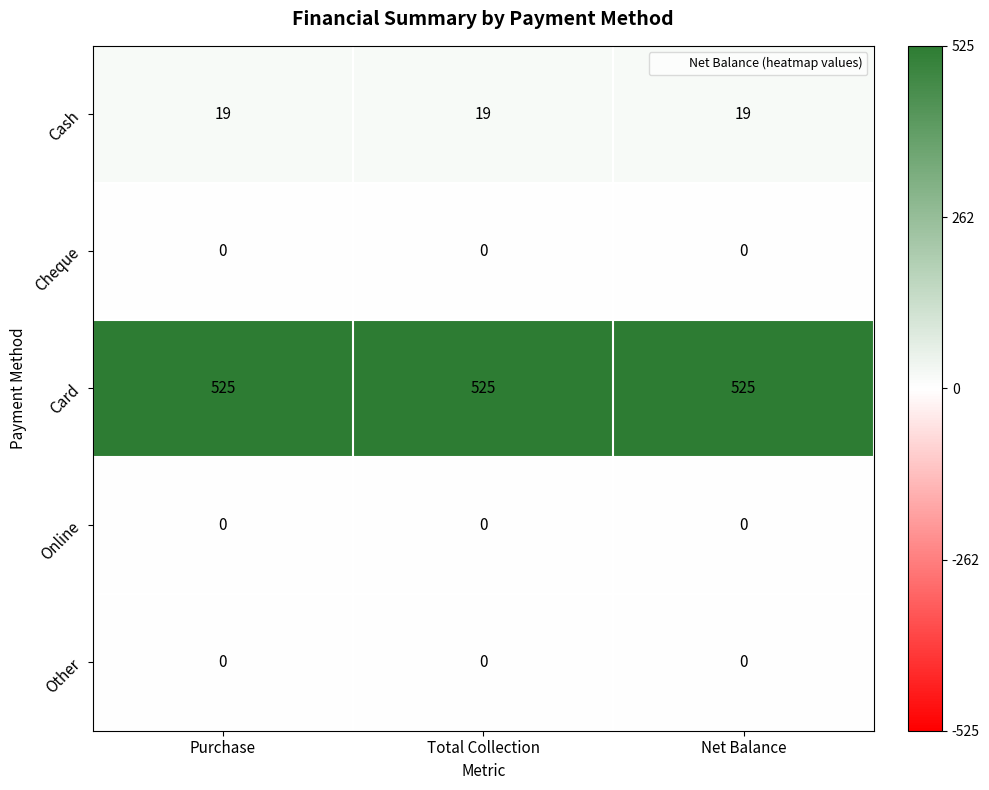

The value of Other at Purchase is 0. True or false?

True